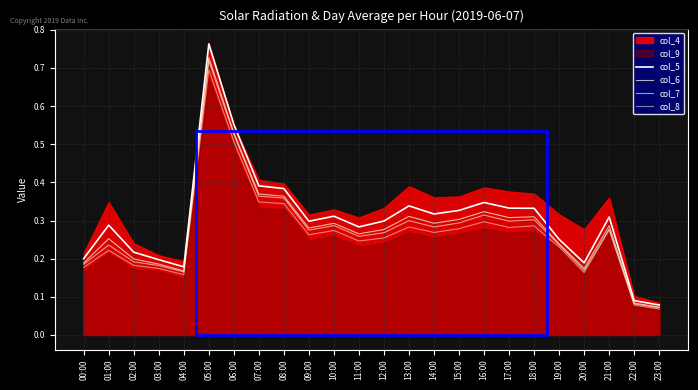

How many lines are shown in the chart?

4